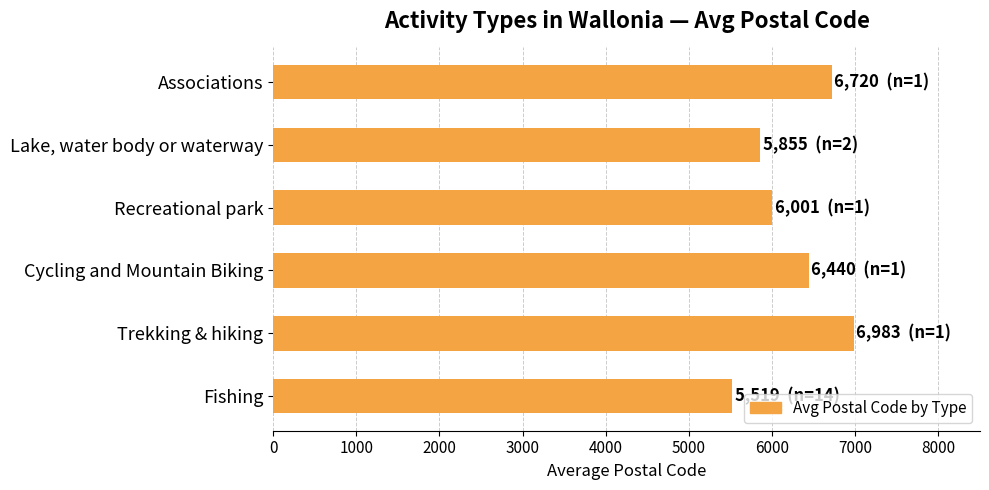

At which label is the value closest to 6251?

Cycling and Mountain Biking